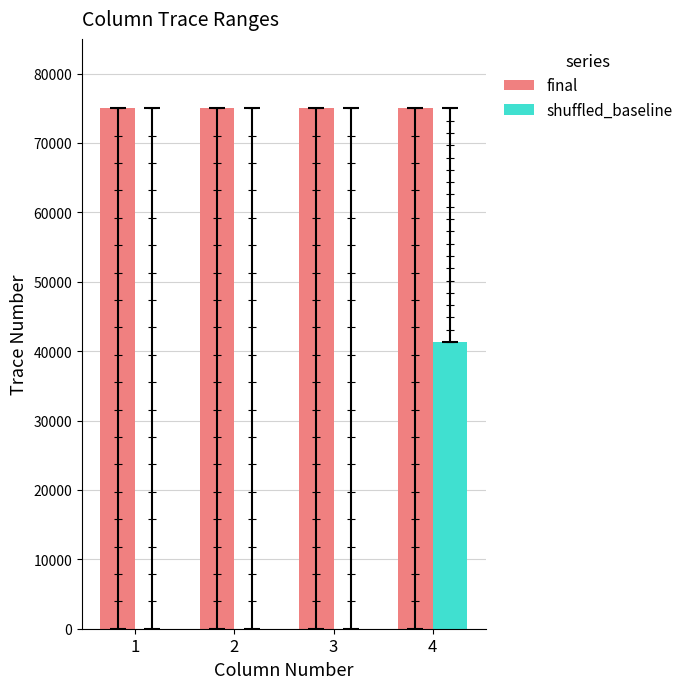

Which series has the largest total across all categories?

final